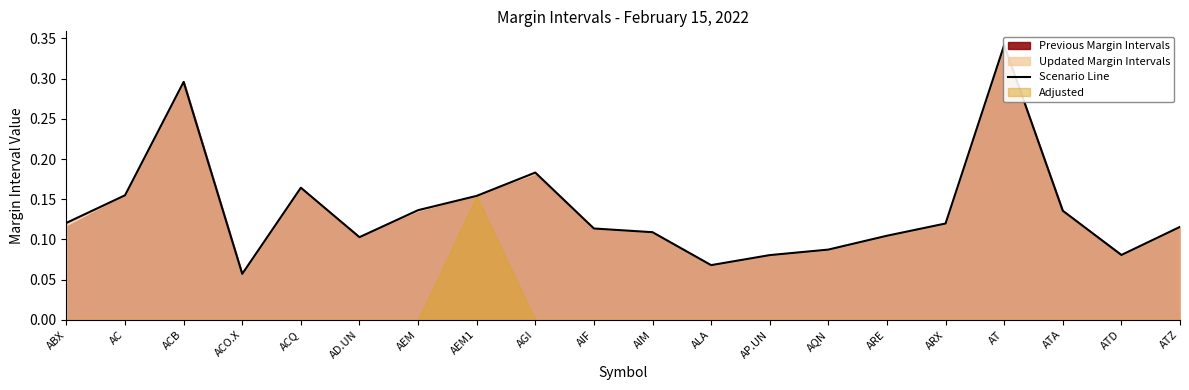

Which has a higher value, AC or AEM1?

AC